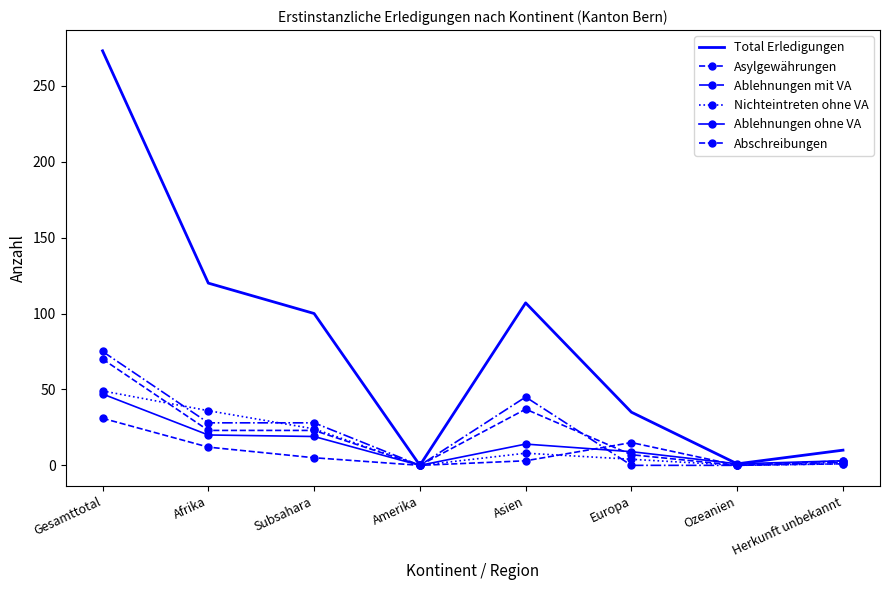

What is the value of the Abschreibungen point at the 8th from the left?

1